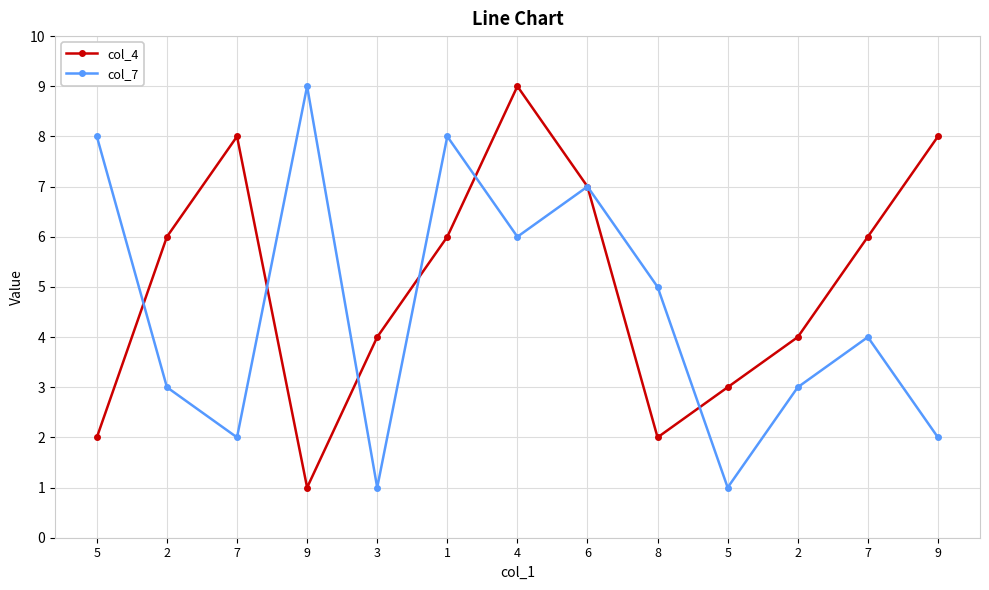

How many lines are shown in the chart?

2